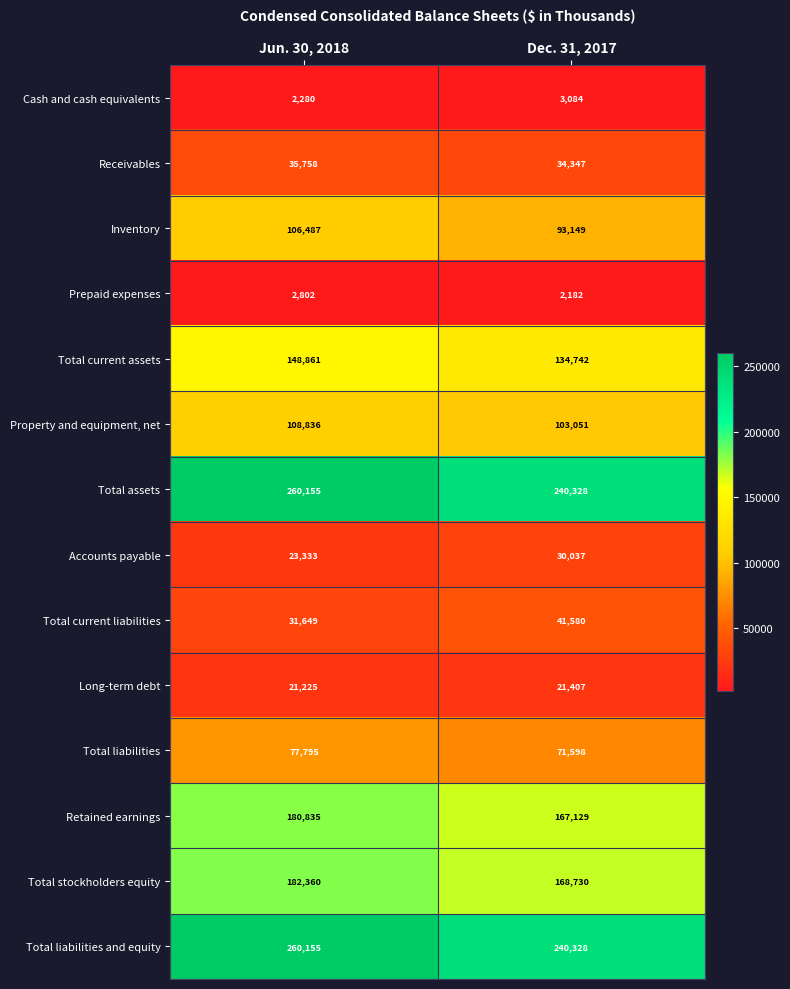

Which category has the highest value across all series?

Jun. 30, 2018